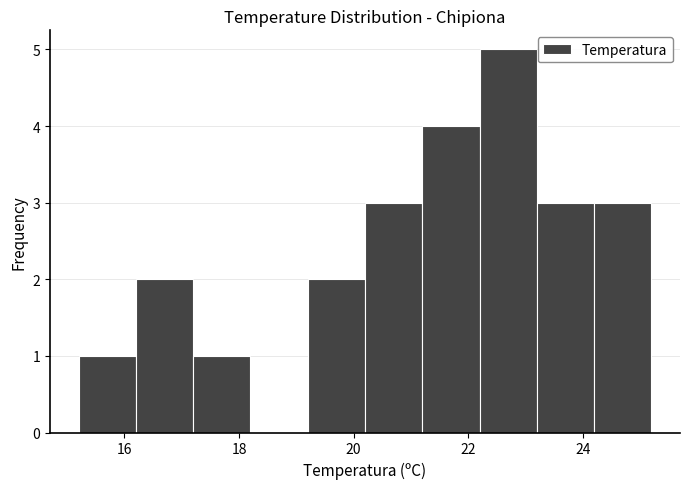

Which range on the x-axis has the tallest bar?

22.2 to 23.2